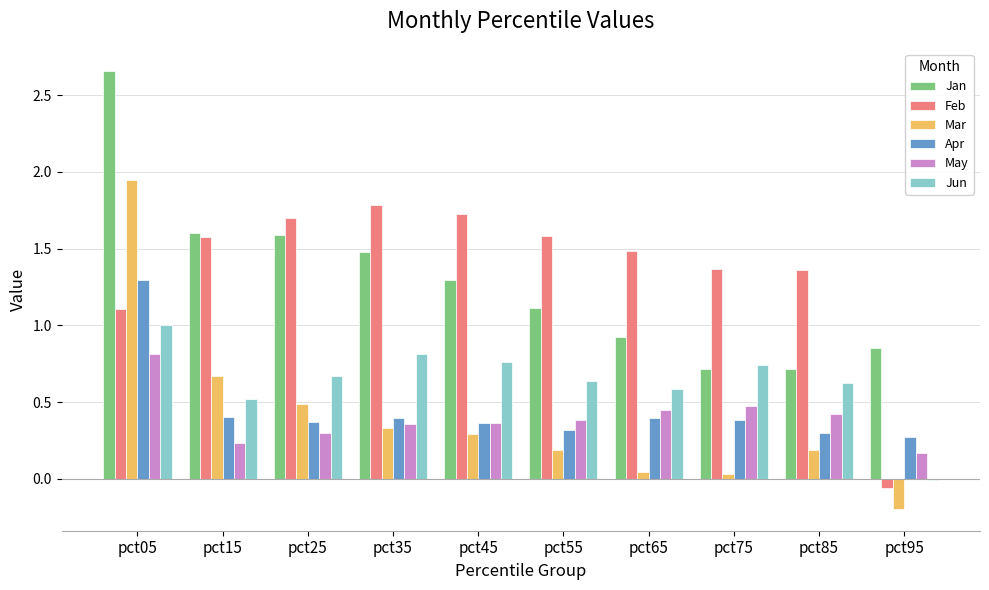

At which label is Apr closest to 0?

pct95